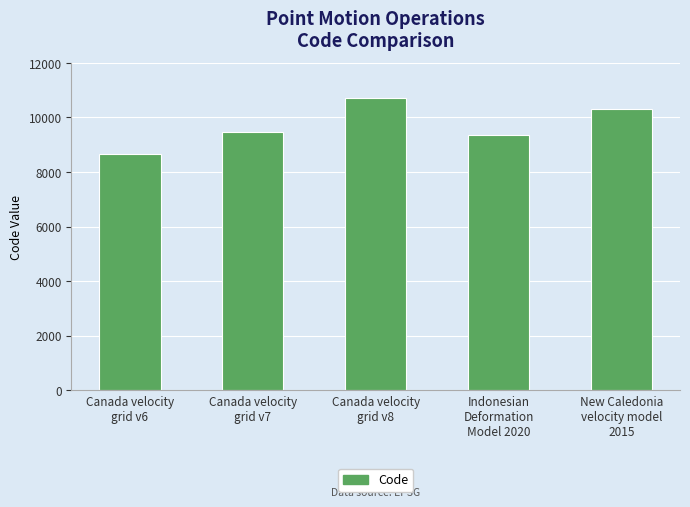

How many bars are there in total?

5